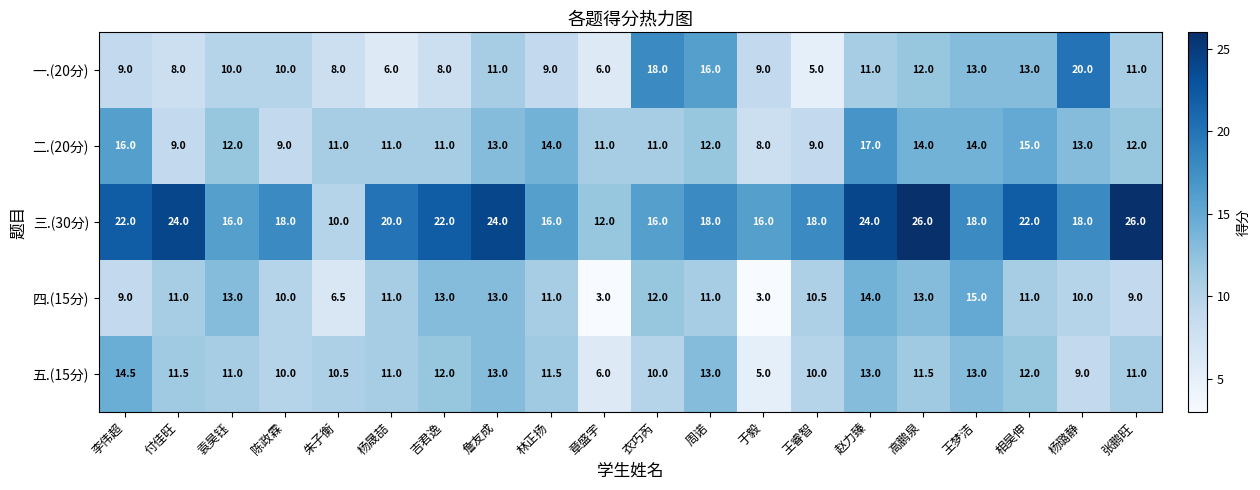

What is the highest value of the 三.(30分) series?

26.0